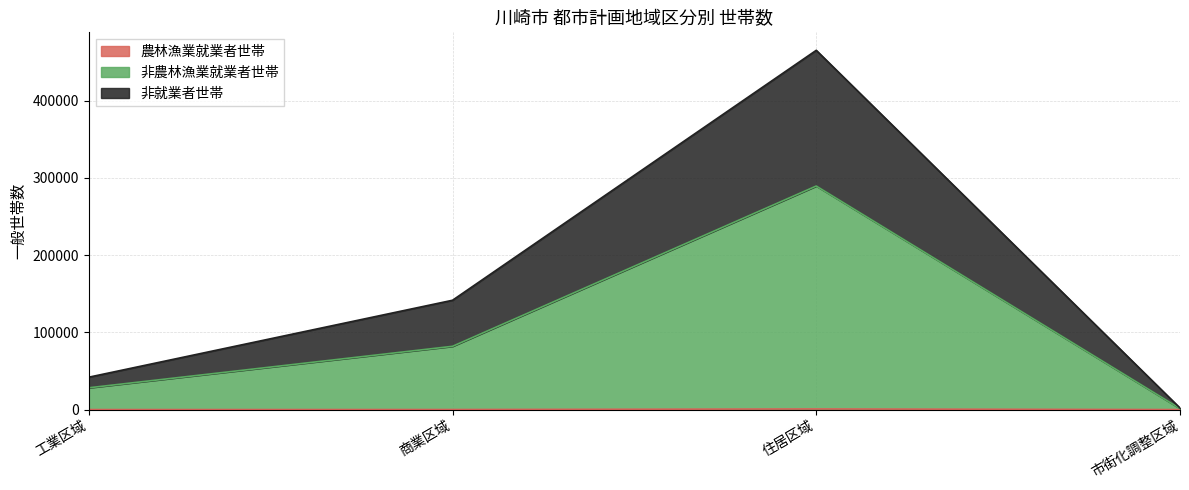

Does the chart display data point markers on the line(s)?

No